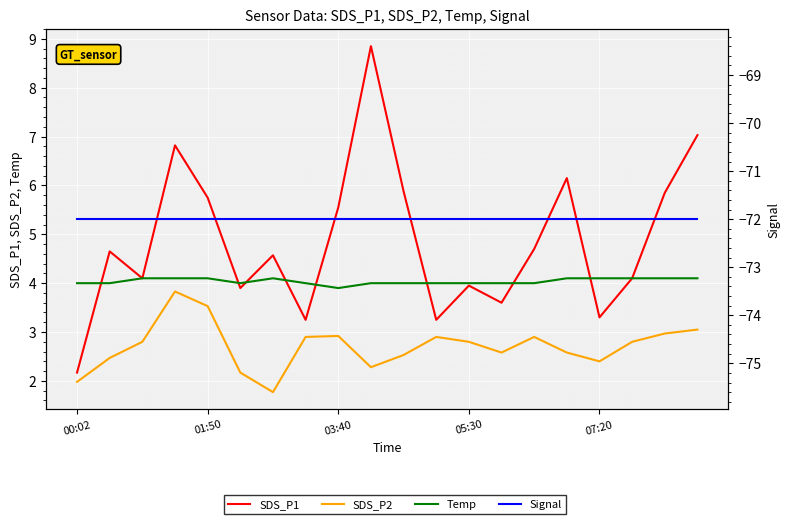

How many interior local valleys does the Temp series have?

2